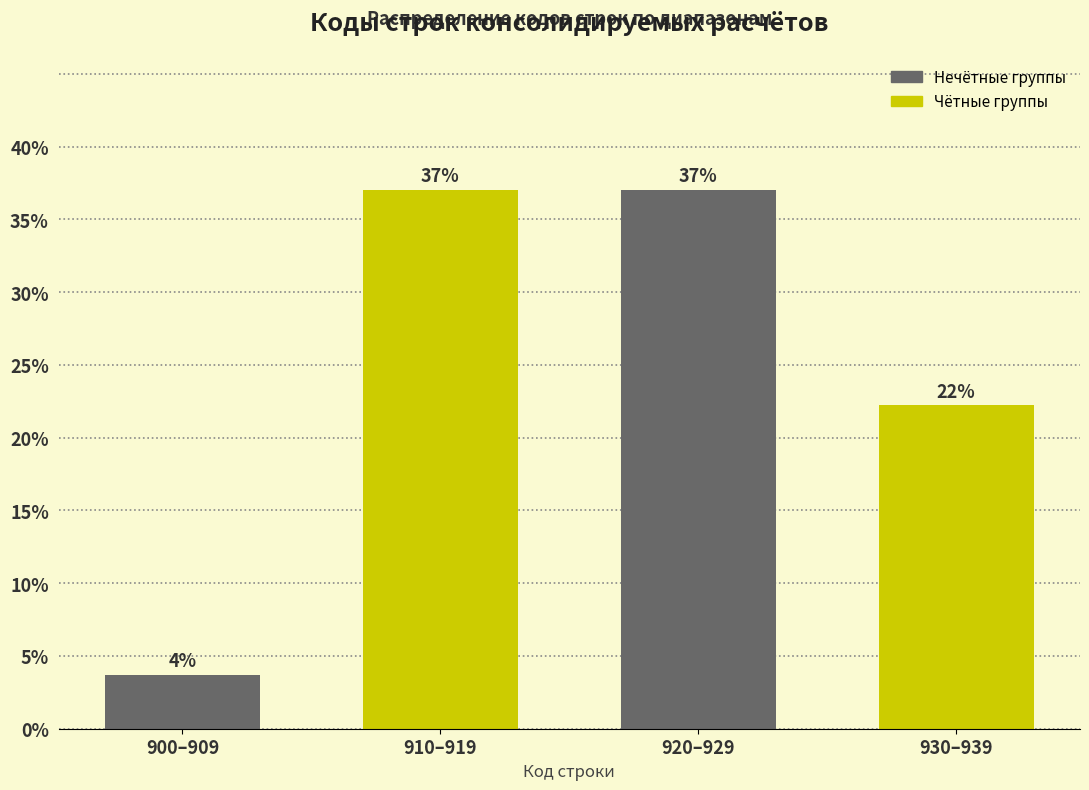

What is the average value?

25.0